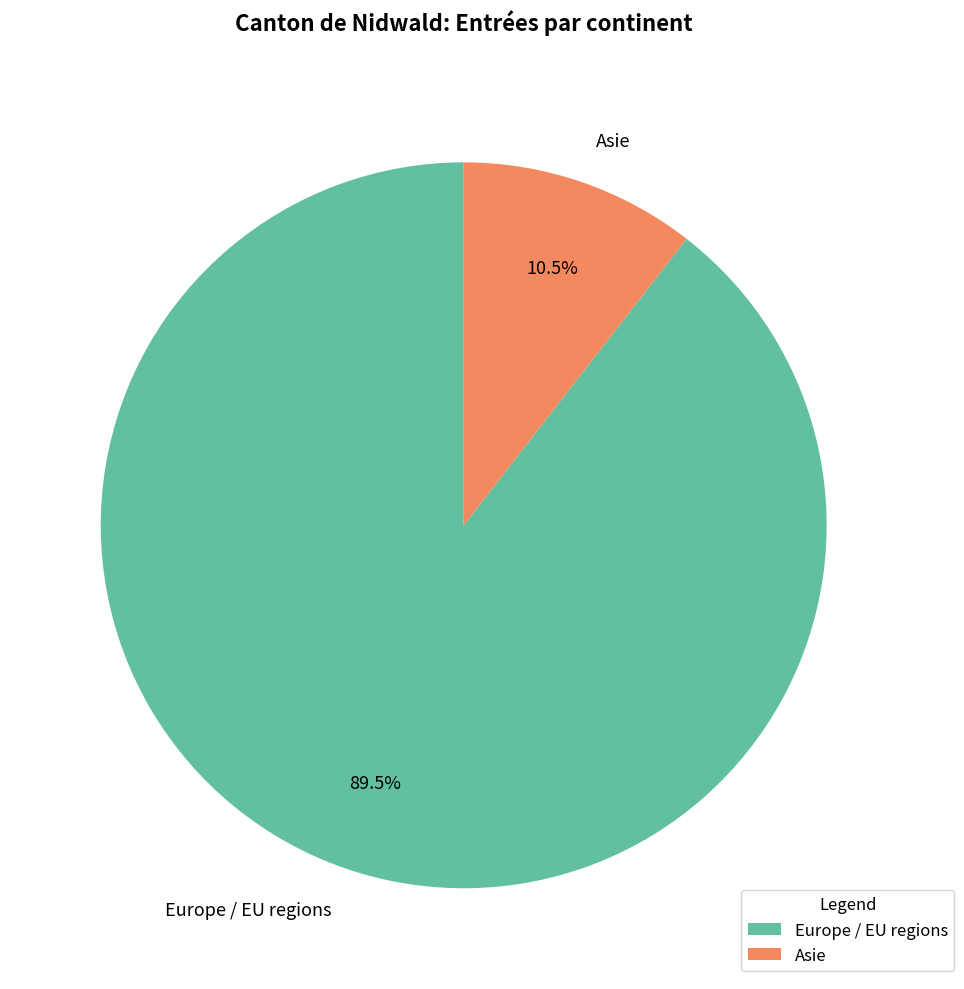

Which has a higher value, Asie or Europe / EU regions?

Europe / EU regions